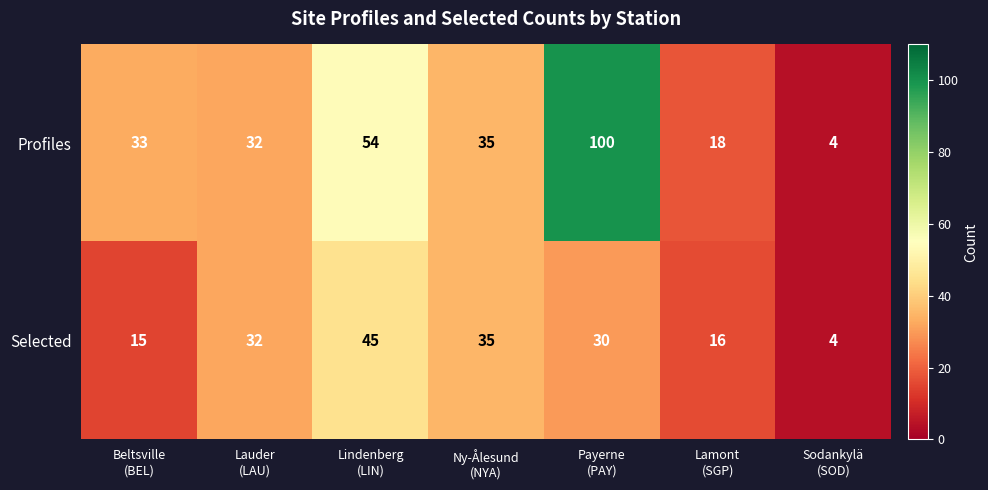

Which series has the largest range (max minus min)?

Profiles